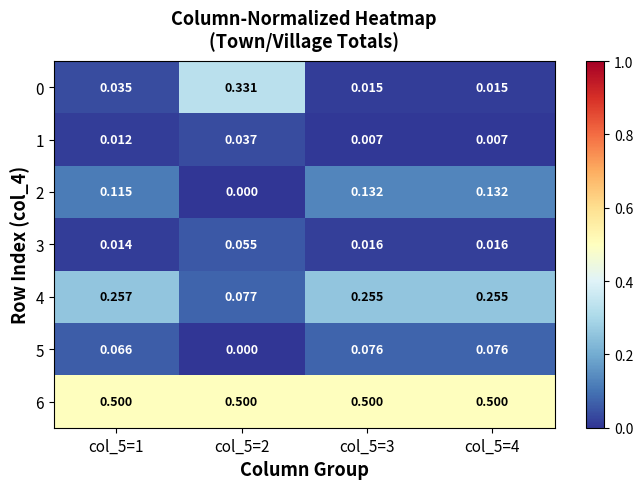

How many categories are shown in the chart?

4